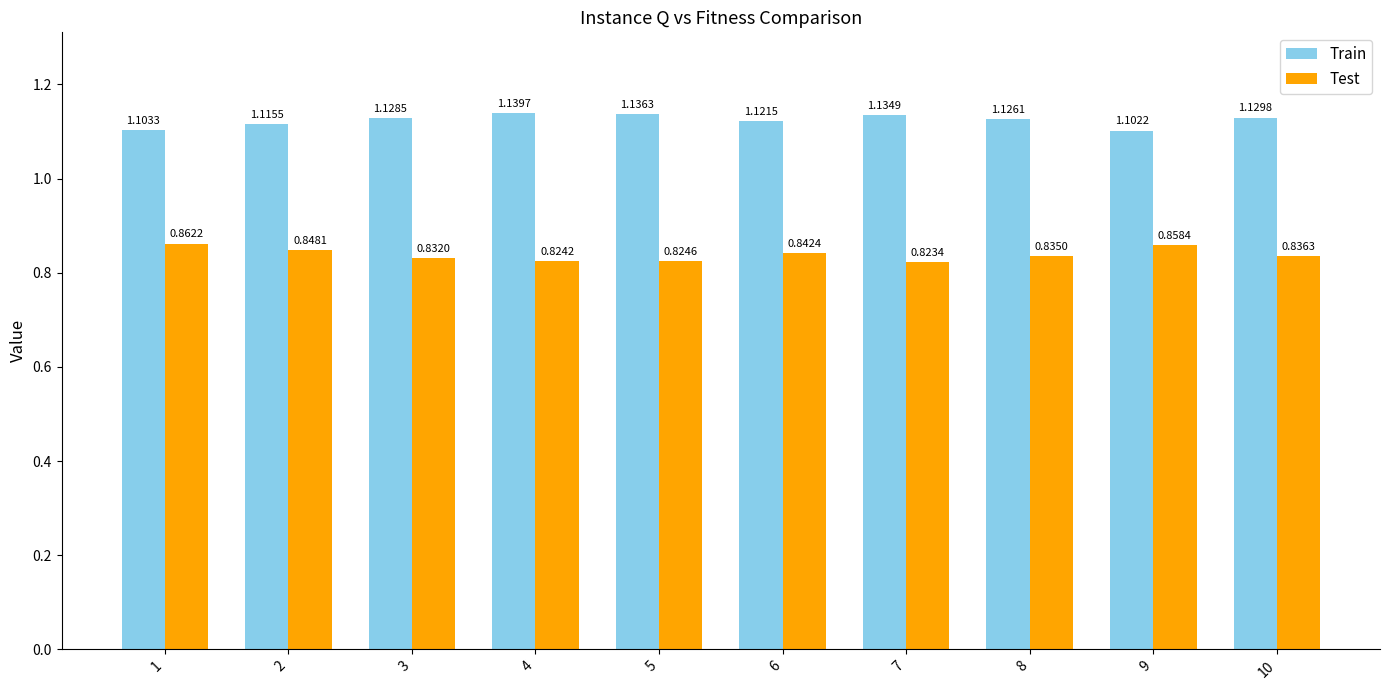

List the series in order of their overall mean, highest first.

Train, Test